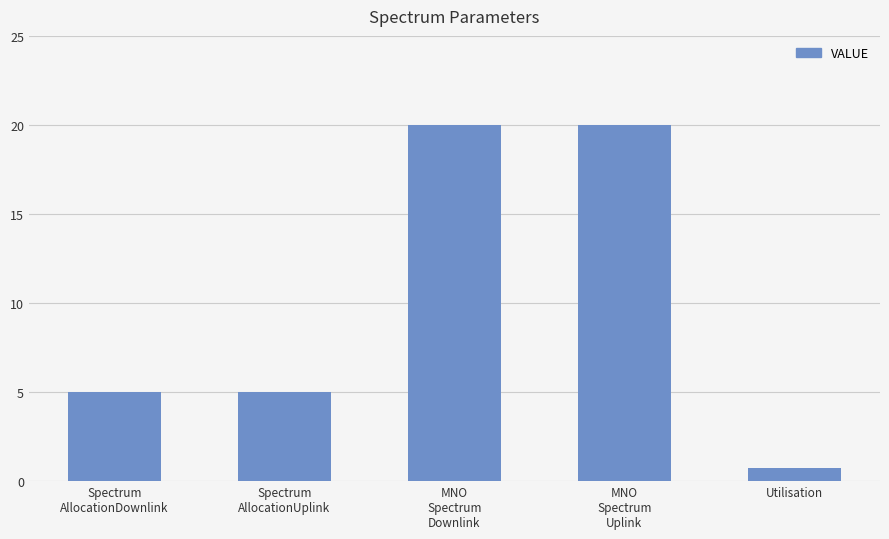

The value at MNO
Spectrum
Downlink is 20.0. True or false?

True